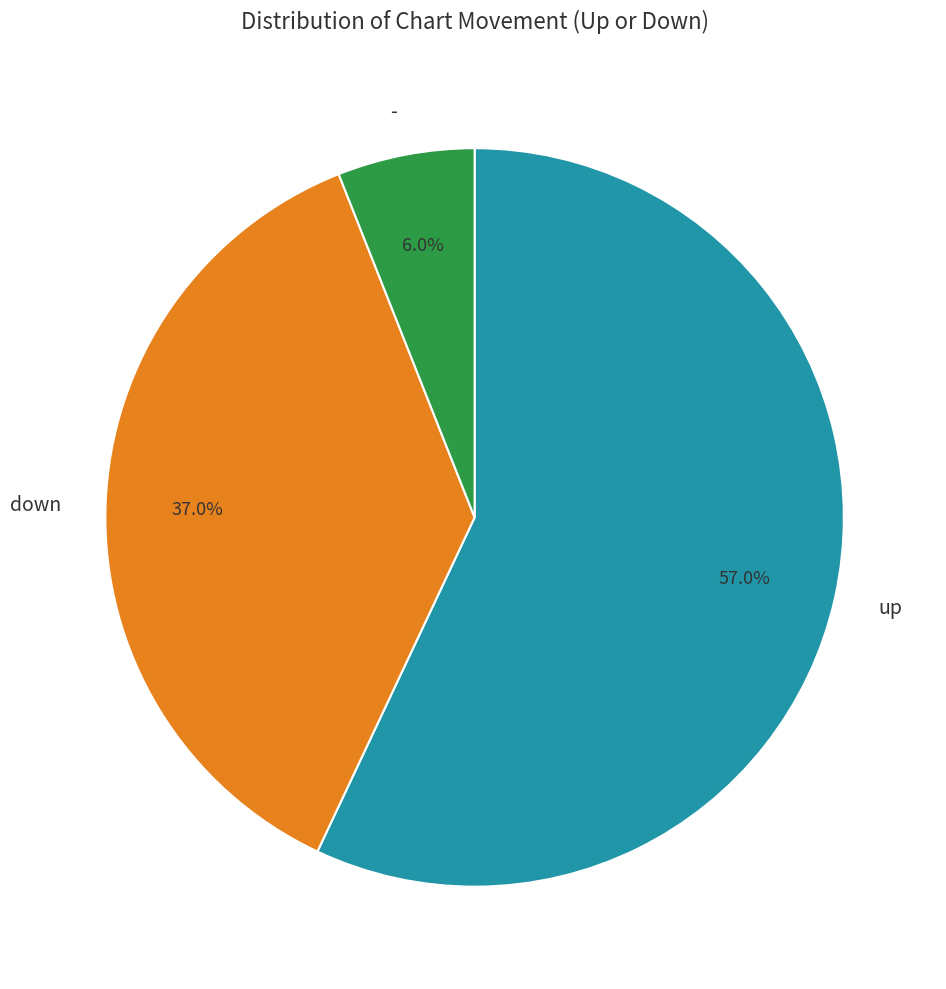

Is it true that down is 37% of the pie?

True